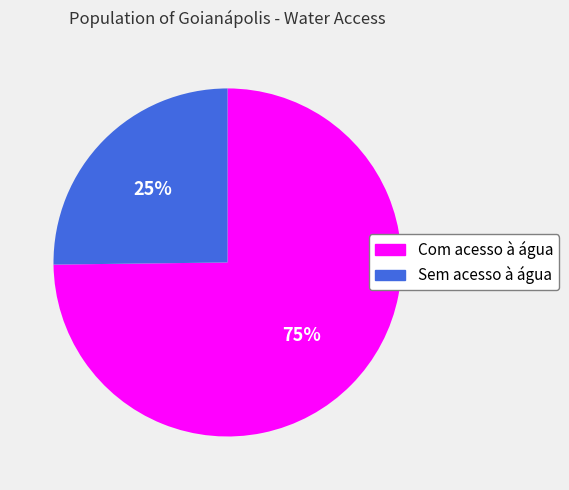

Approximately how many times larger is the value at Sem acesso à água compared to Com acesso à água?

0.3